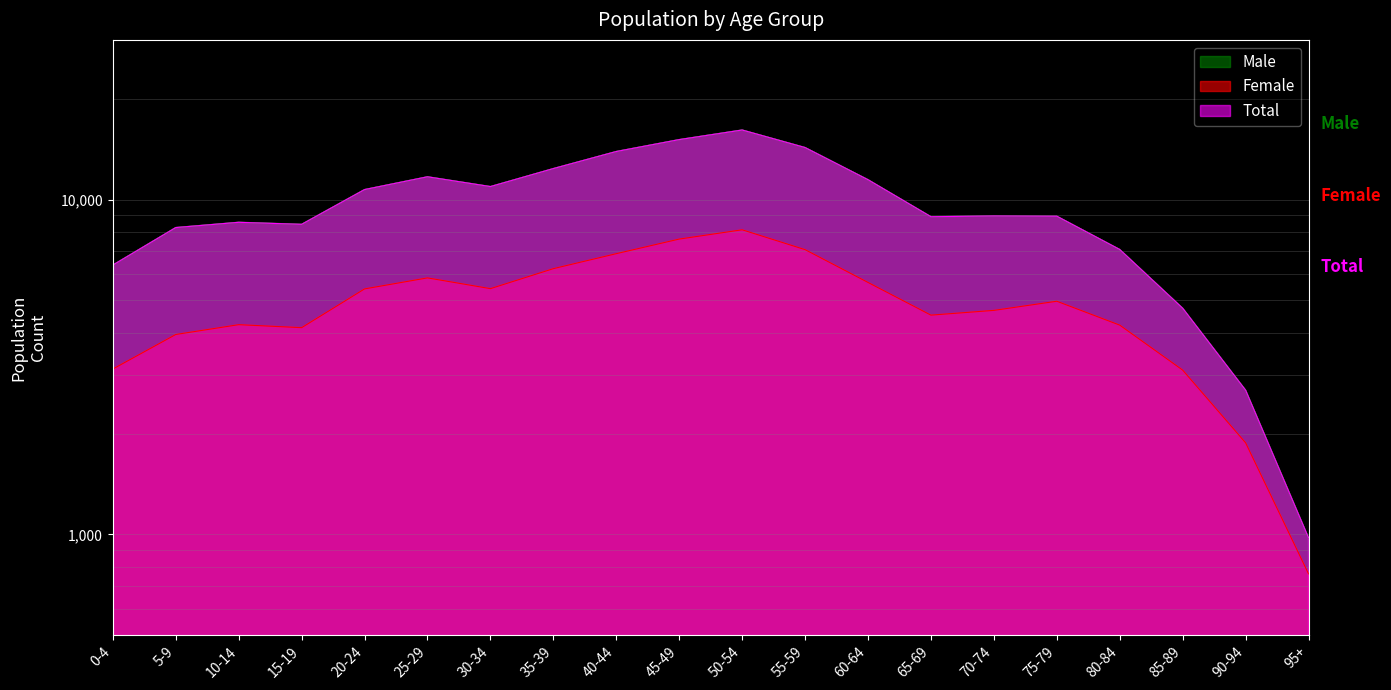

True or false: Male and Female intersect in this chart.

False